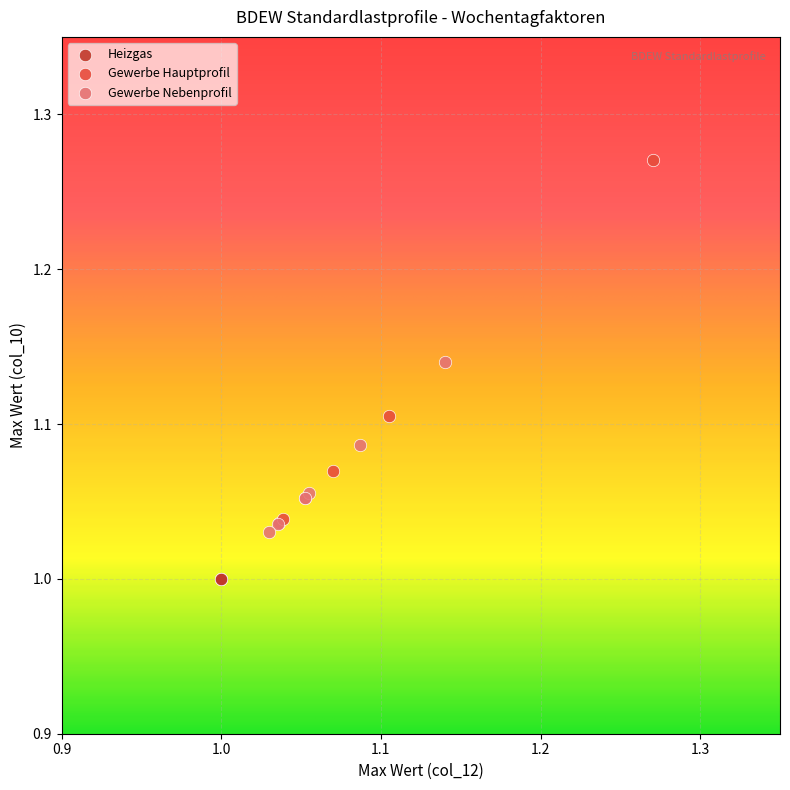

Which series contains the lowest Y value?

Heizgas